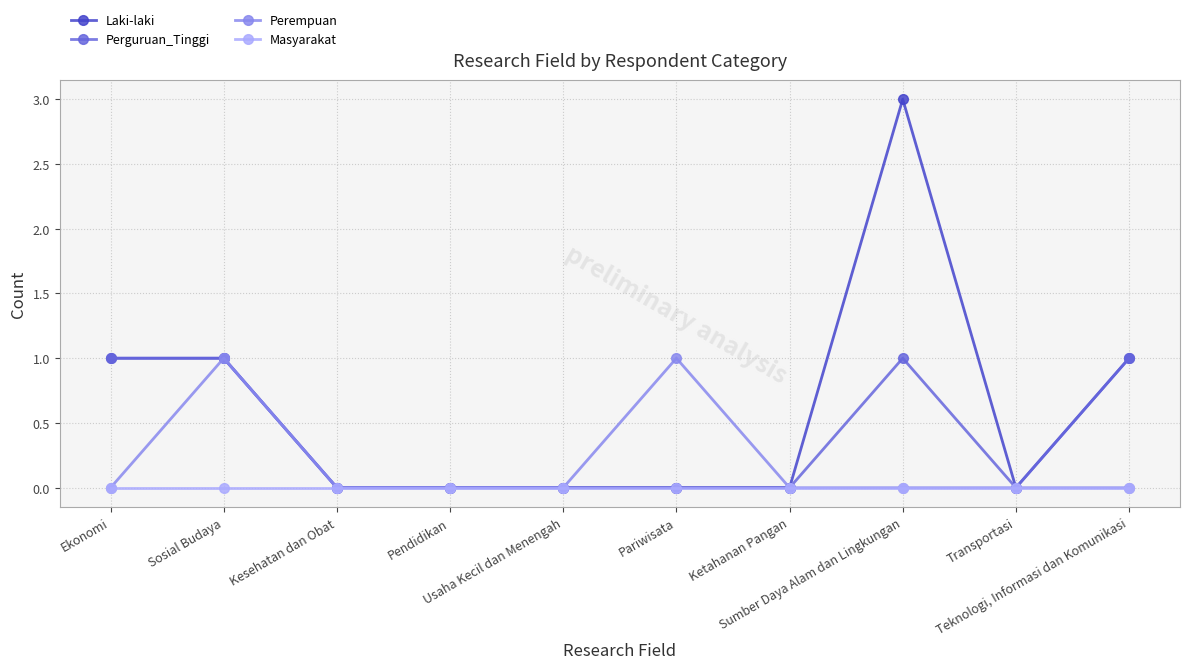

At which category is the sum across all series the highest?

Sumber Daya Alam dan Lingkungan